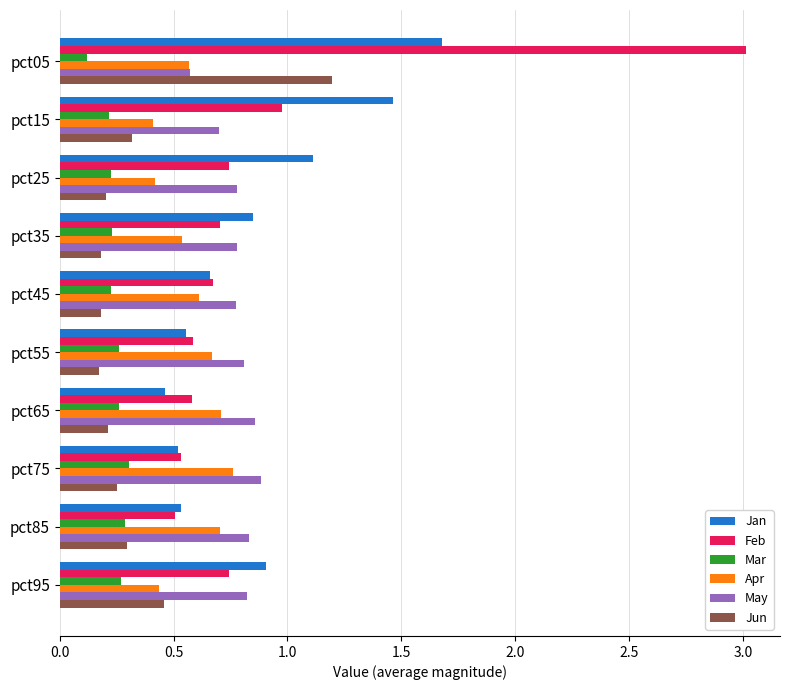

Which category has the highest value in the Feb series?

pct05